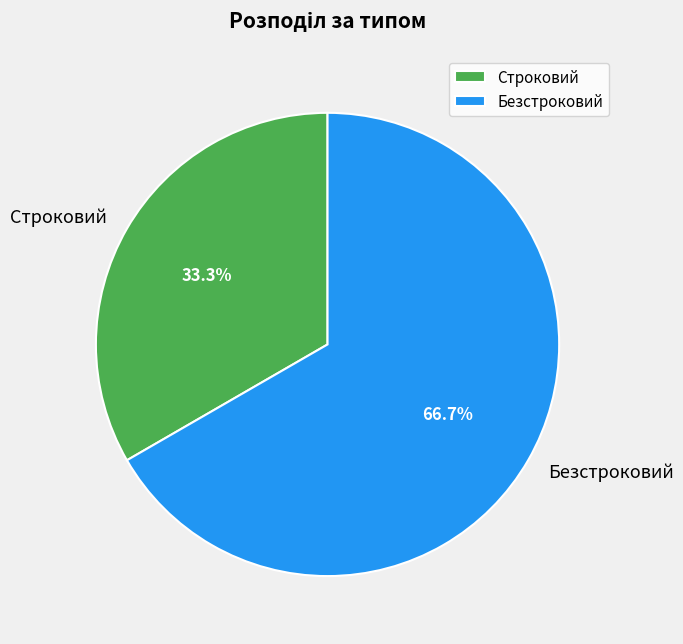

How many slices are in this pie chart?

2